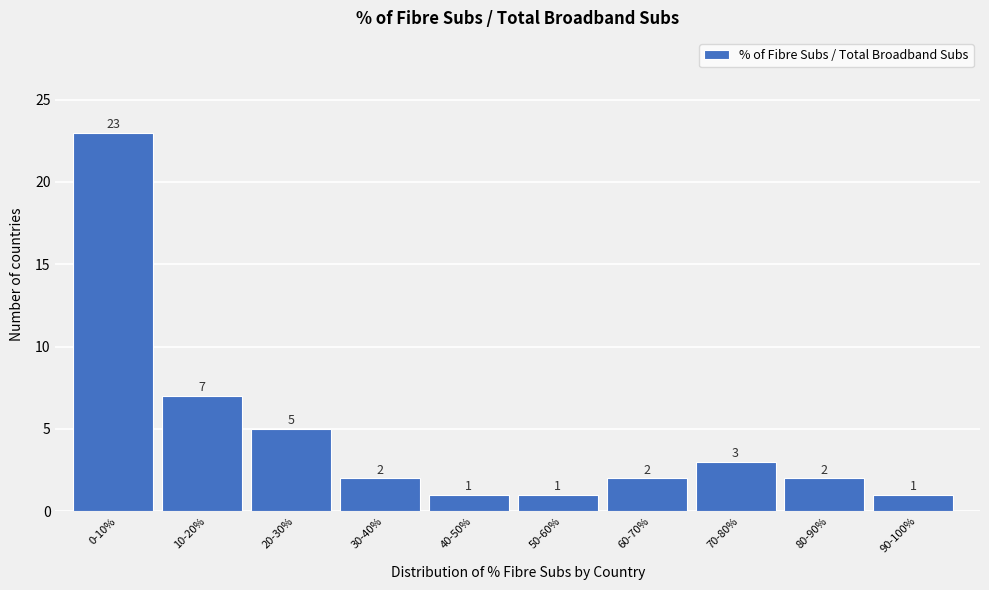

Reading right to left, list all the values displayed in this chart.

1	2	3	2	1	1	2	5	7	23